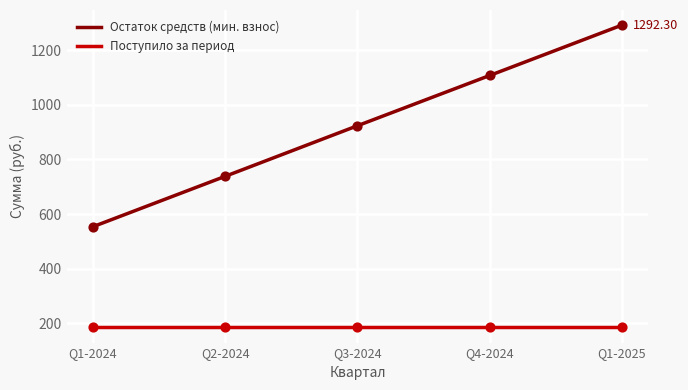

At which category is the sum across all series the highest?

Q1-2025